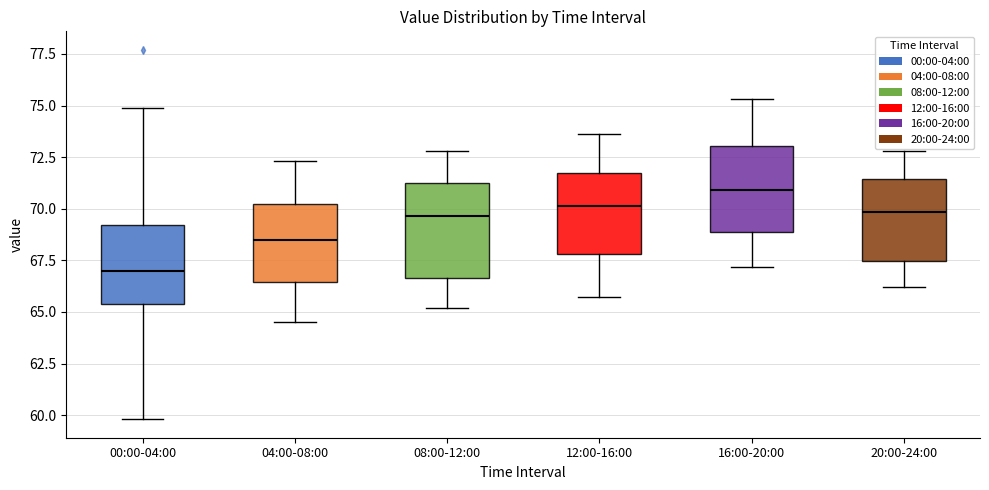

Where does the lower whisker of the box for 04:00-08:00 end on the y-axis? The values are not printed on the chart, so give them approximately, as read against the axis.

64.5